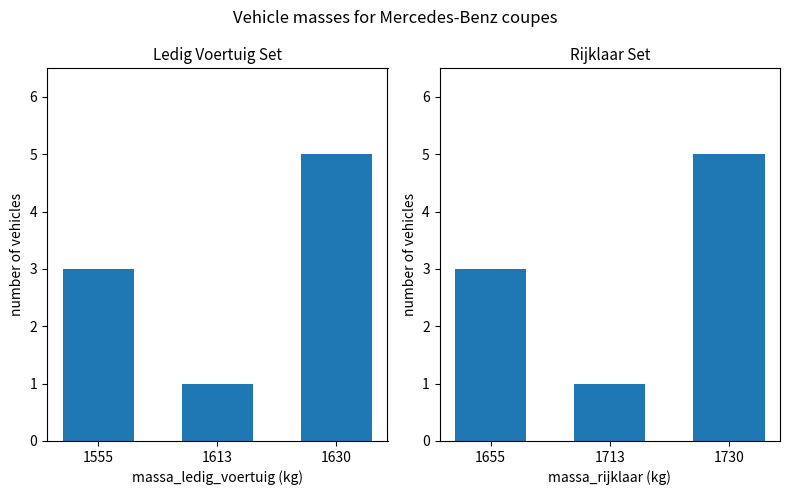

True or false: massa_rijklaar has a value of 4 at 1655.

False